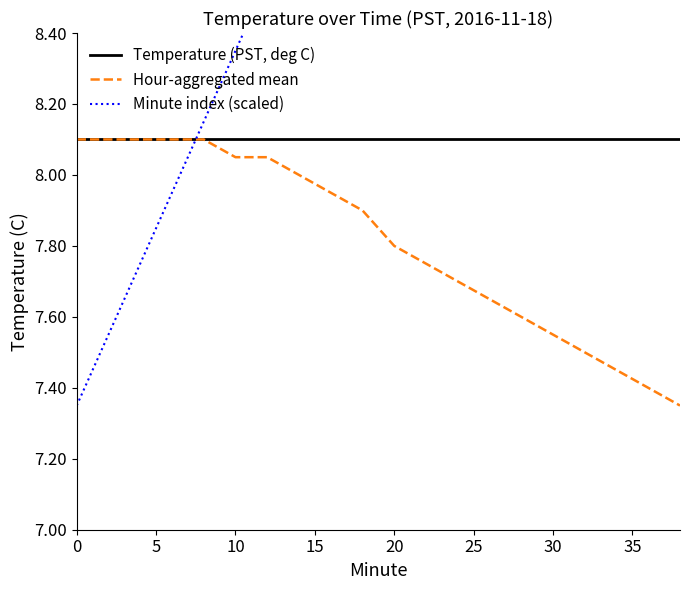

The Temperature (PST, deg C) series shows 8.1 at 10. True or false?

True